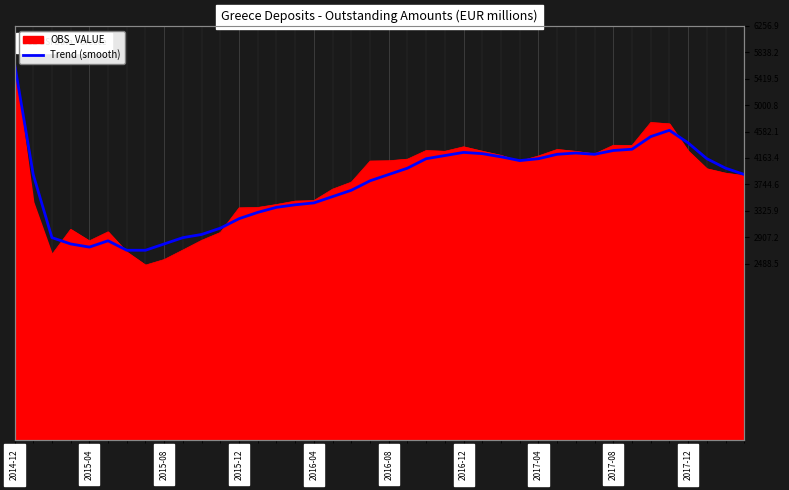

Is it true that the value at 18 is 3950?

True